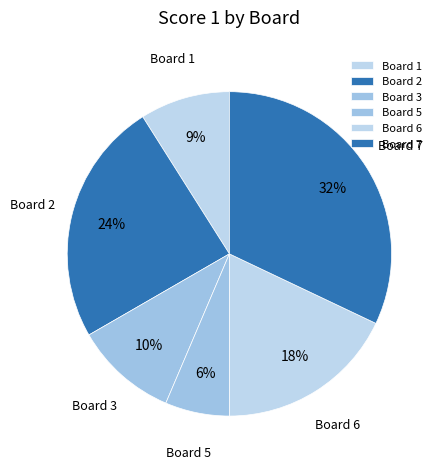

Combined, do Board 2 and Board 7 account for over 50%?

Yes